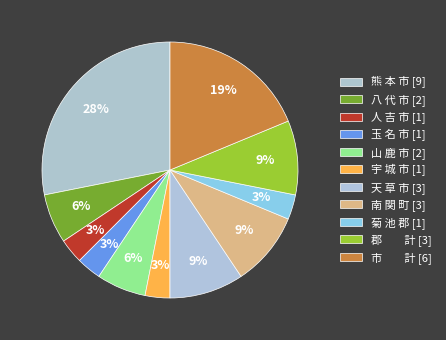

What percentage is the 熊 本 市 slice, to the nearest percent?

28%